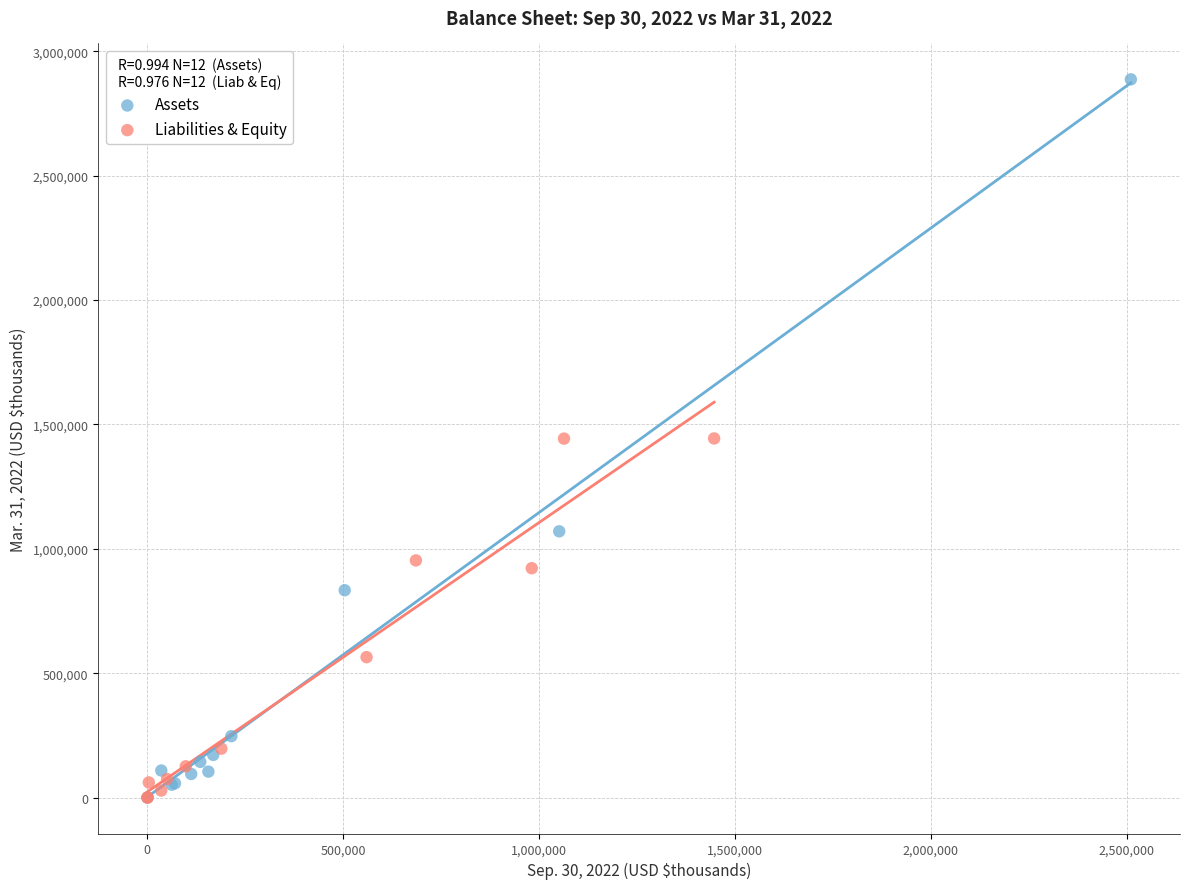

Which series contains the highest Y value?

Assets